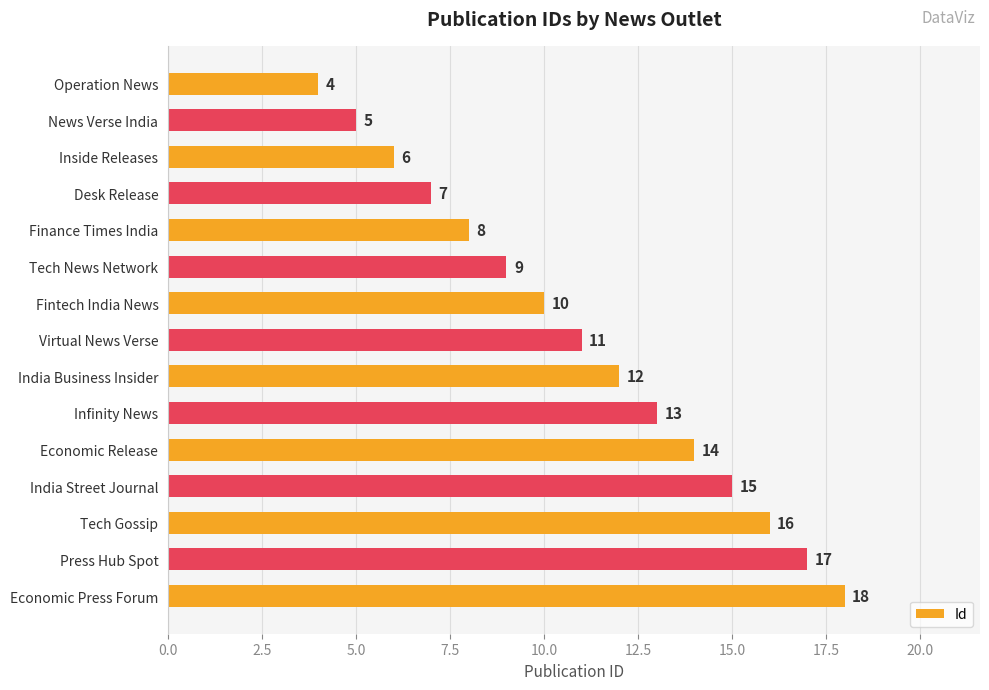

Reading top to bottom, list all the values displayed in this chart.

Operation News=4	News Verse India=5	Inside Releases=6	Desk Release=7	Finance Times India=8	Tech News Network=9	Fintech India News=10	Virtual News Verse=11	India Business Insider=12	Infinity News=13	Economic Release=14	India Street Journal=15	Tech Gossip=16	Press Hub Spot=17	Economic Press Forum=18